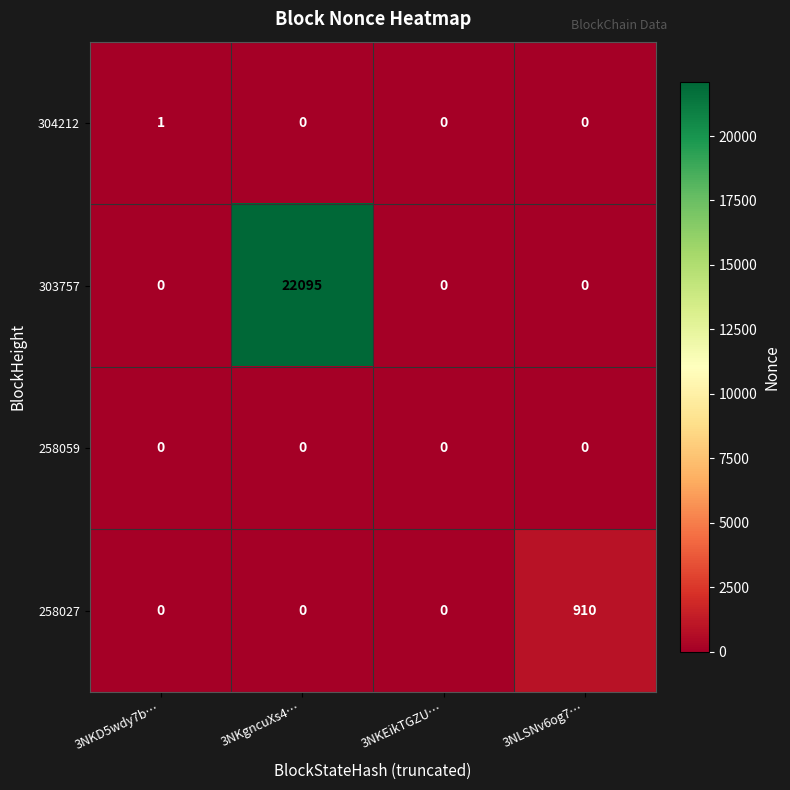

Reading right to left, extract all data points from this chart.

304212: 3NLSNv6og7…=0	3NKEikTGZU…=0	3NKgncuXs4…=0	3NKD5wdy7b…=1
303757: 3NLSNv6og7…=0	3NKEikTGZU…=0	3NKgncuXs4…=22095	3NKD5wdy7b…=0
258059: 3NLSNv6og7…=0	3NKEikTGZU…=0	3NKgncuXs4…=0	3NKD5wdy7b…=0
258027: 3NLSNv6og7…=910	3NKEikTGZU…=0	3NKgncuXs4…=0	3NKD5wdy7b…=0